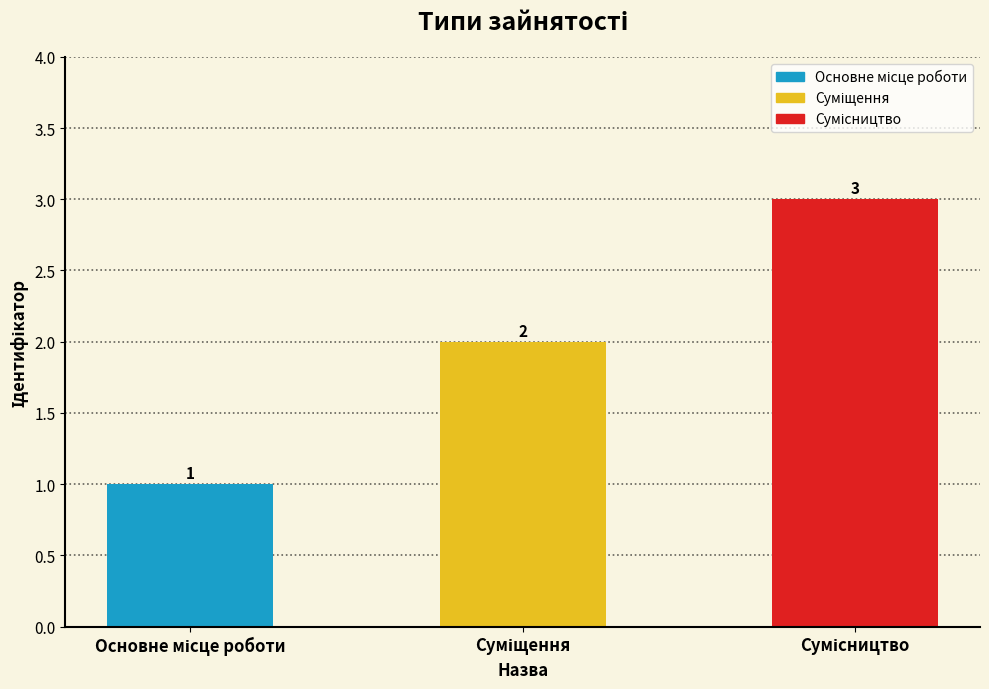

What is the value of the 2nd bar from the left?

2